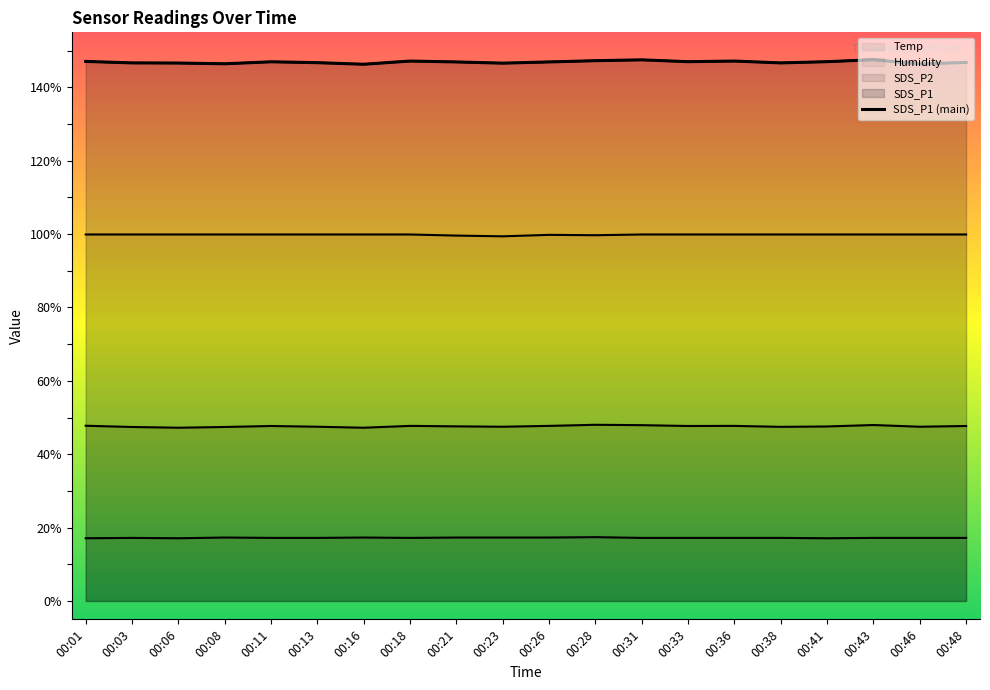

Which has a higher value, 00:43 or 00:18?

00:43